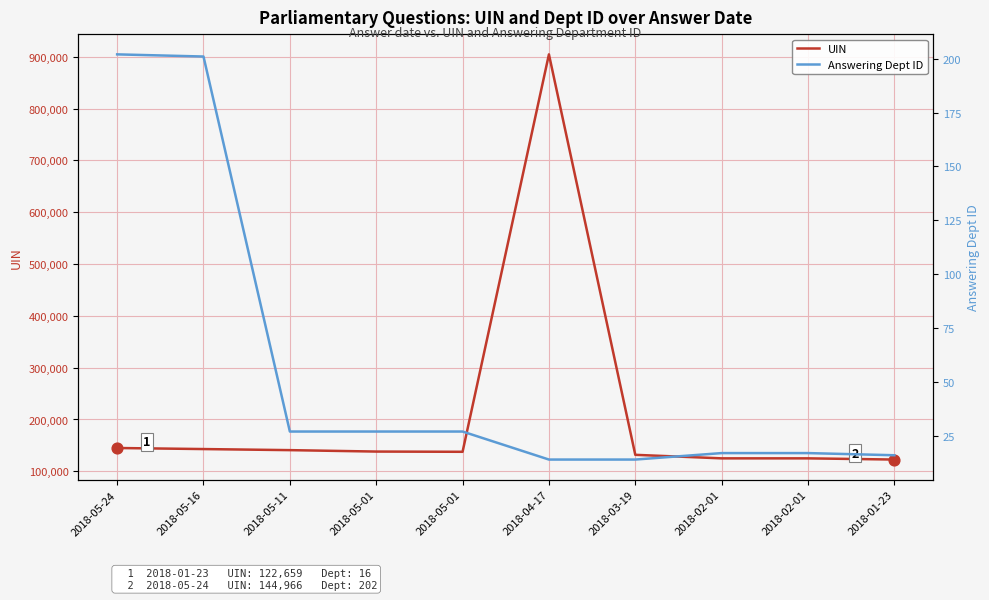

Which series reaches the maximum Y coordinate?

UIN